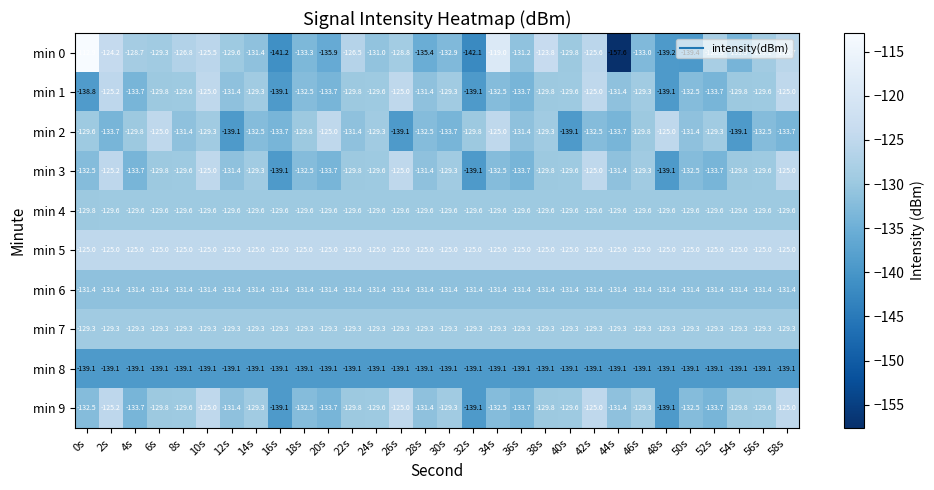

What is the minimum value shown in the chart?

-157.6